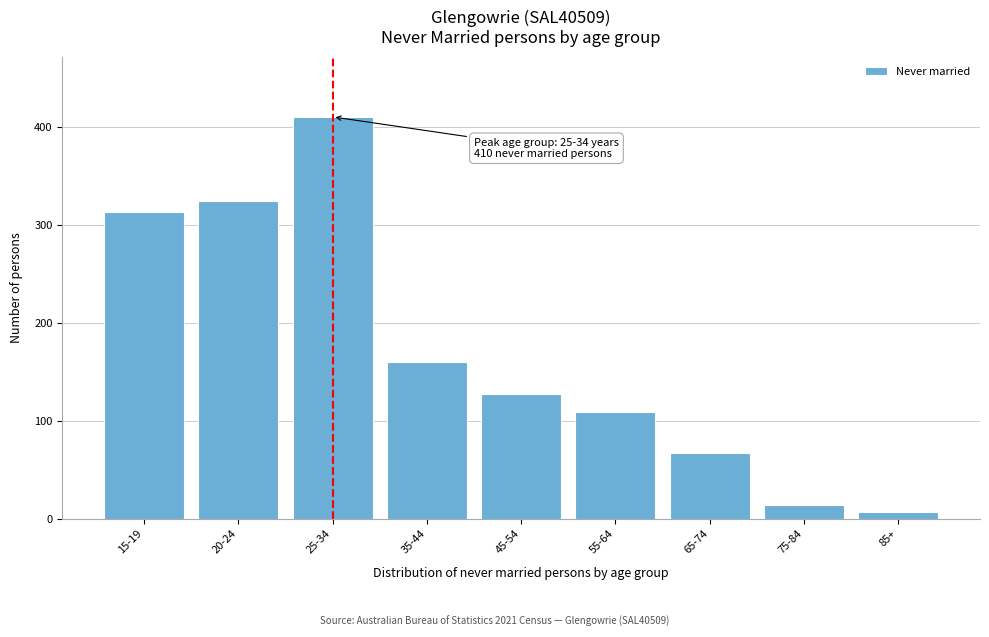

Reading right to left, extract all data points from this chart.

85+=7	75-84=14	65-74=67	55-64=109	45-54=127	35-44=160	25-34=410	20-24=324	15-19=313